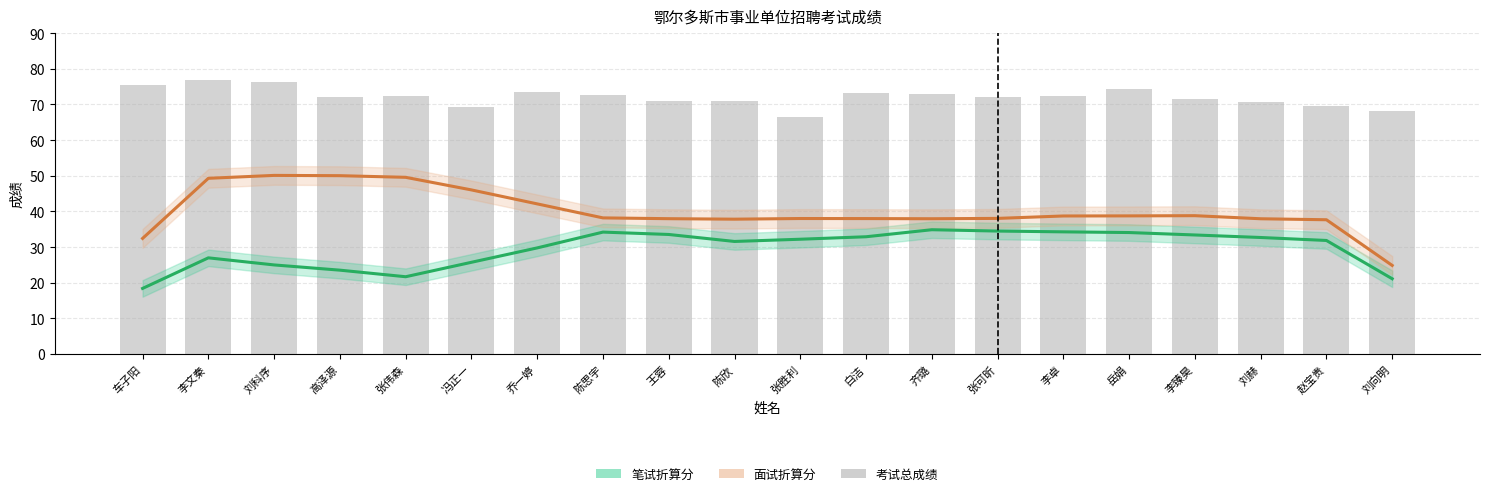

What position from the right is 白洁?

9